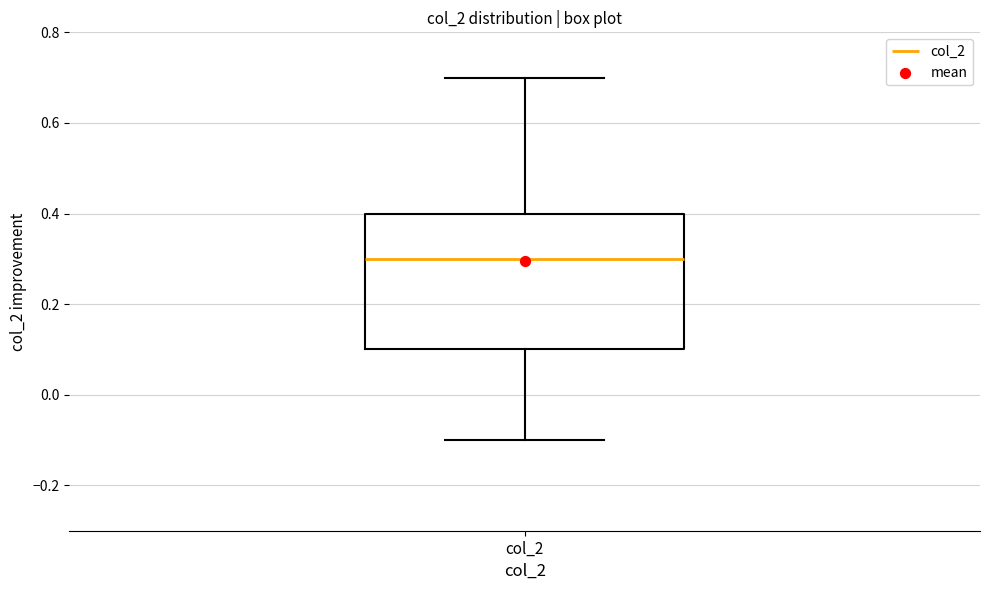

Read this box plot against the y-axis: the position of the median line, the range covered by the box, and the ends of both whiskers. The values are not printed on the chart, so give them approximately, as read against the axis.

median 0.3, box 0.1 to 0.4, whiskers -0.1 to 0.7